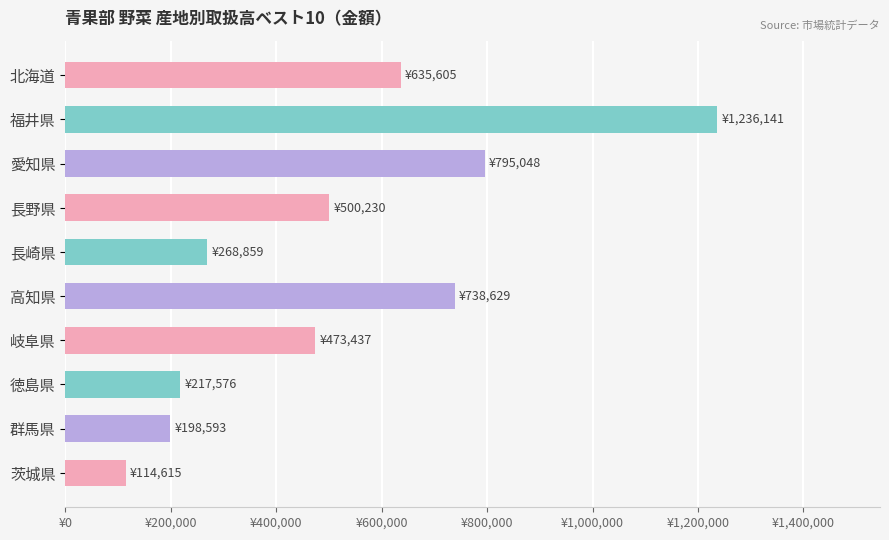

Are the bars horizontal?

Yes